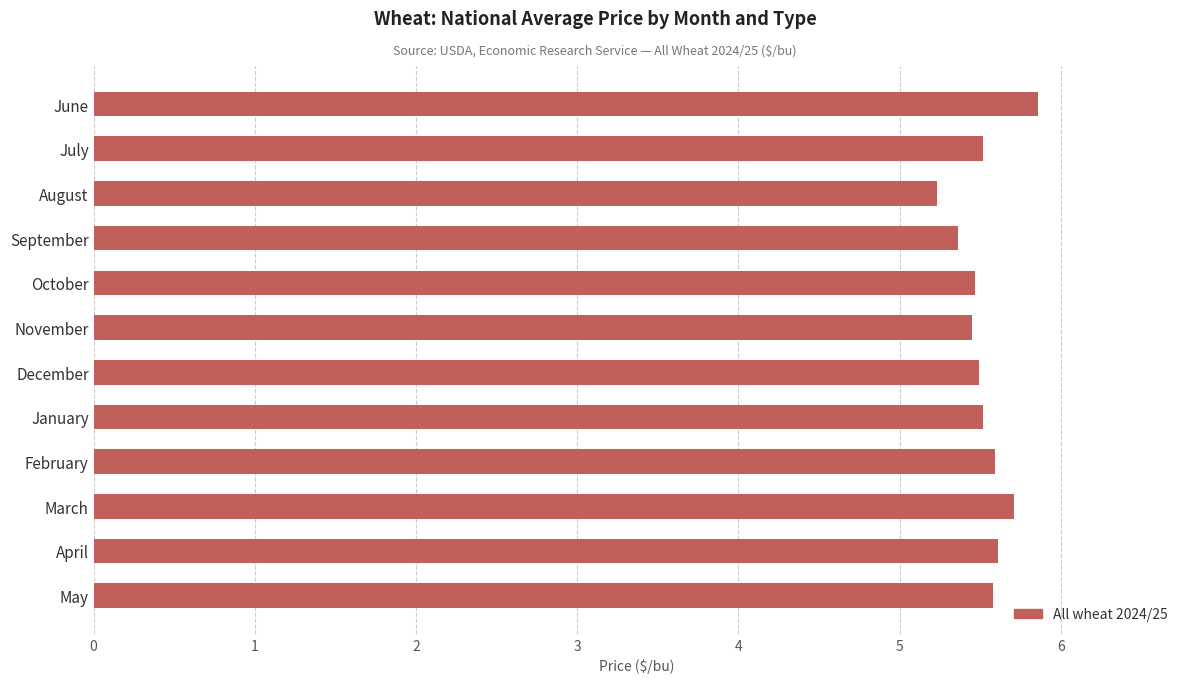

Which has a higher value, August or February?

February